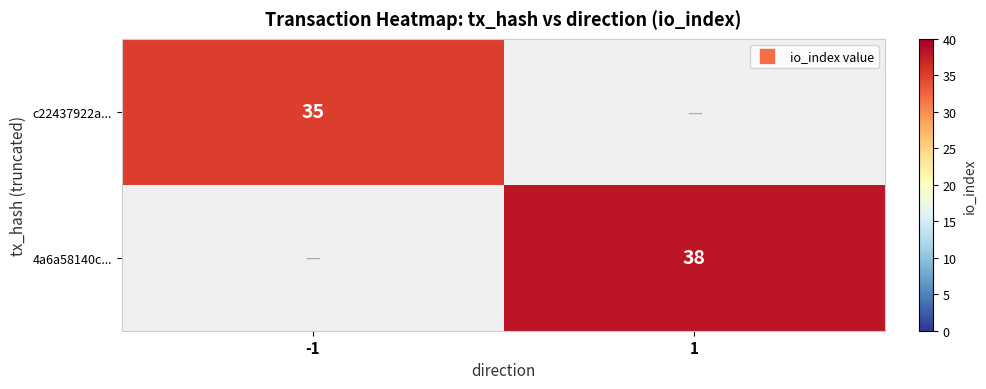

At how many categories does at least one series exceed 17?

2